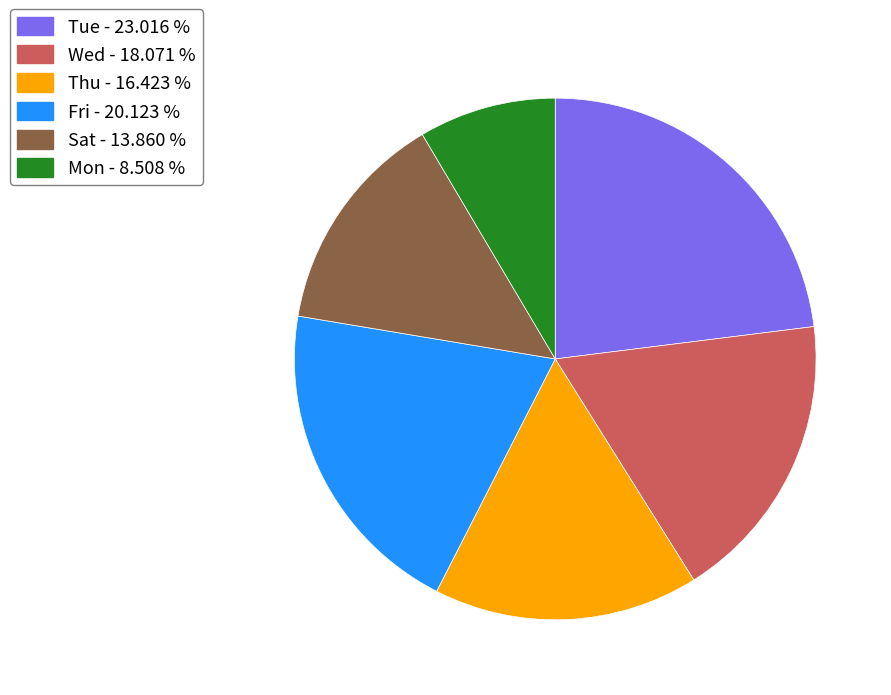

How many segments does this pie chart have?

6